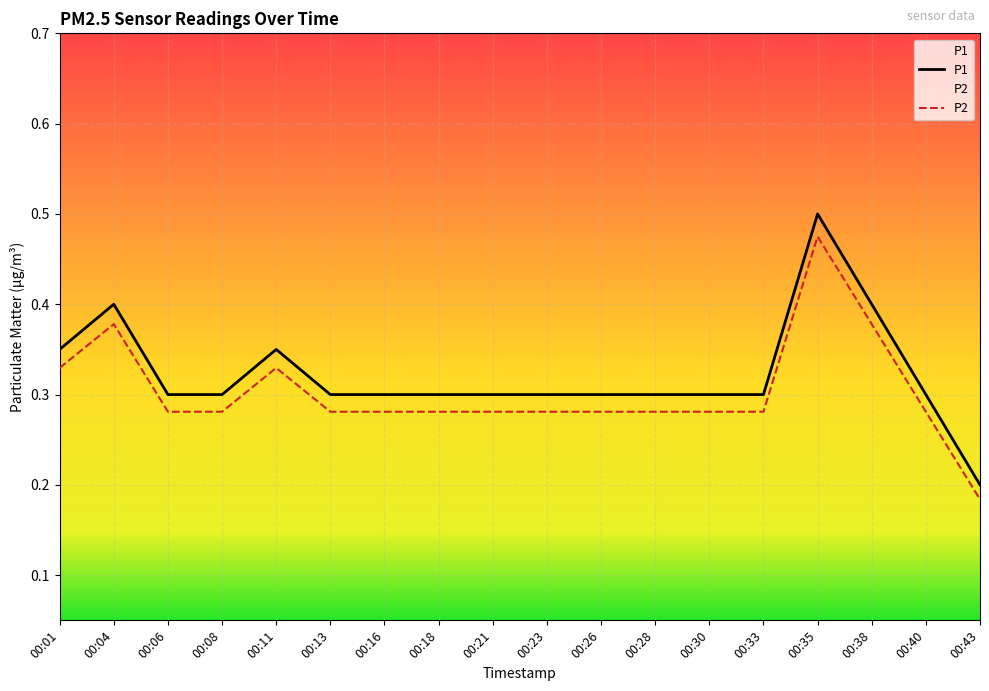

Is the value of P1 at 00:04 greater than the value of P2 at 00:26?

Yes